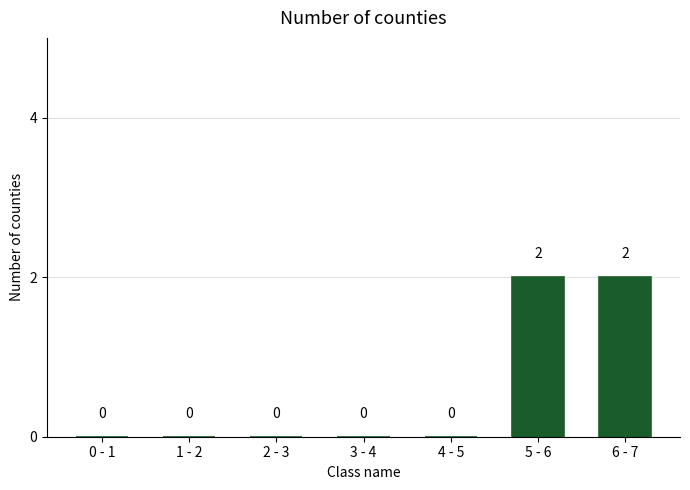

Reading left to right, transcribe all the data shown in this chart.

0 - 1=0	1 - 2=0	2 - 3=0	3 - 4=0	4 - 5=0	5 - 6=2	6 - 7=2